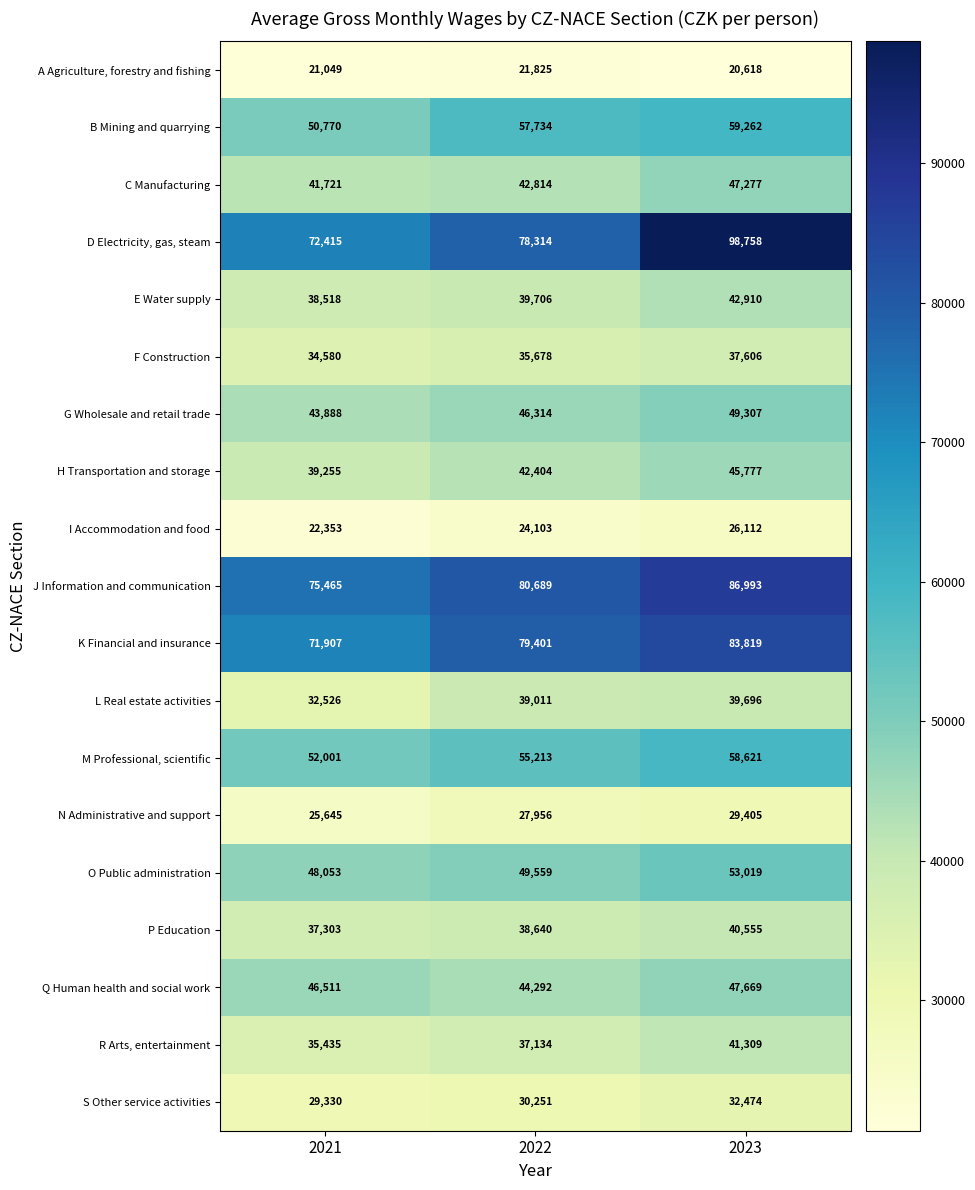

How many B Mining and quarrying values are between 50770 and 59262?

3